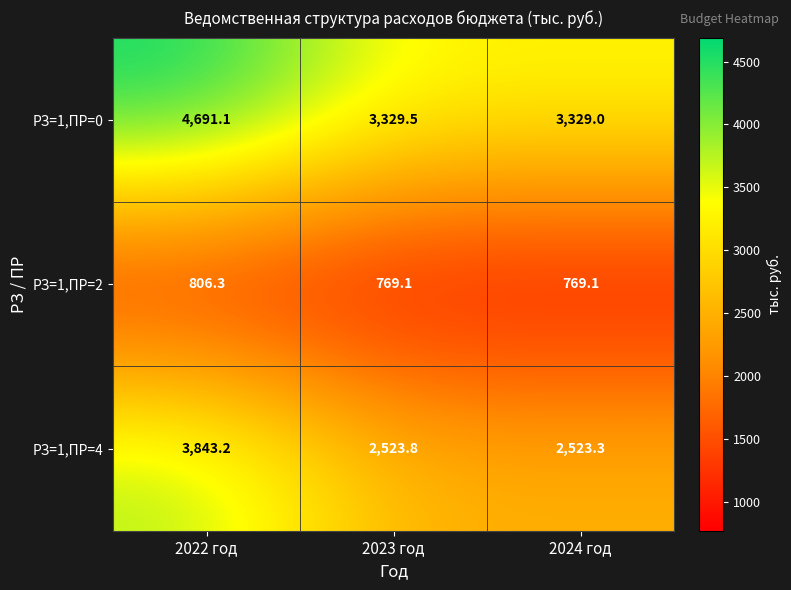

At which category is the sum across all series the highest?

2022 год